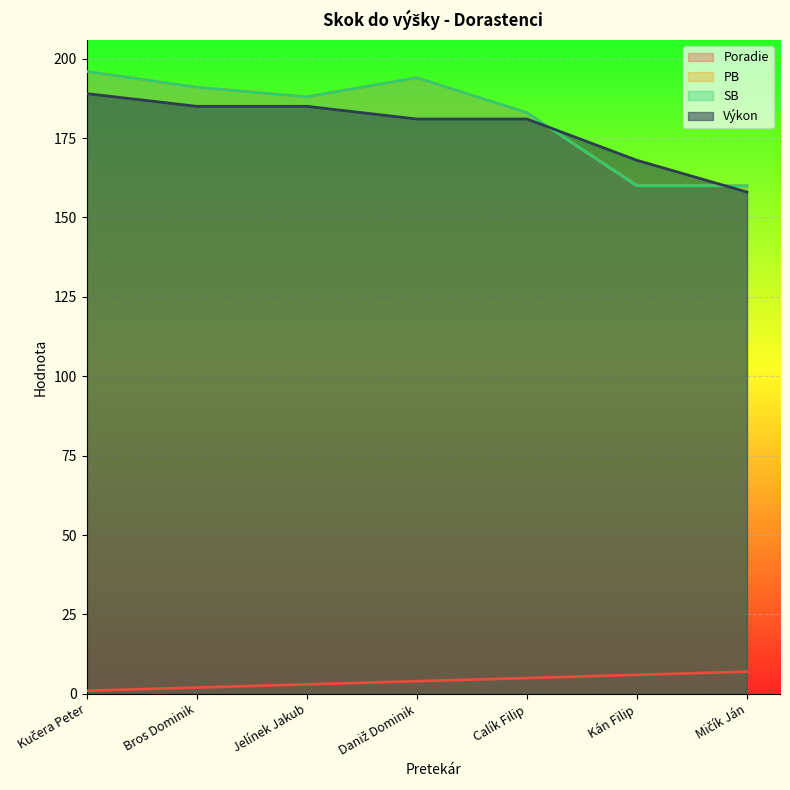

True or false: PB and SB intersect in this chart.

False